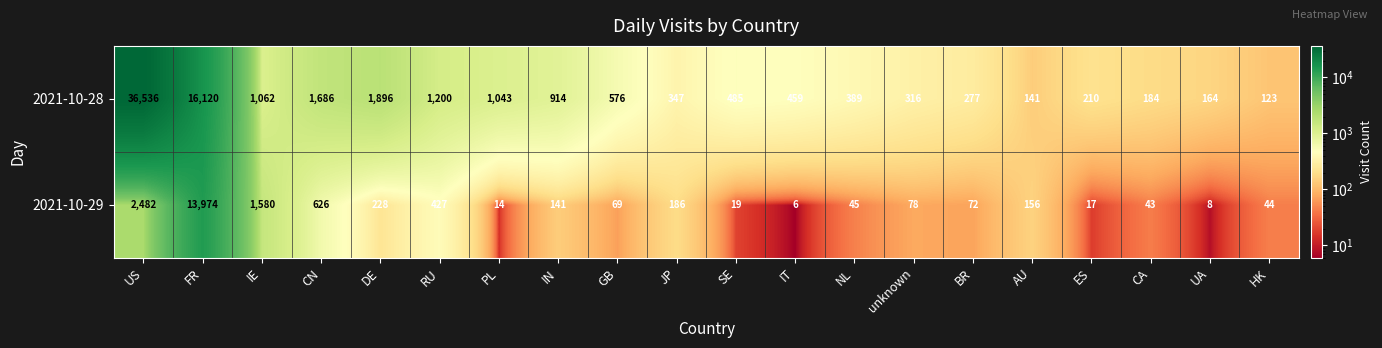

Which series changed the most between PL and IT?

2021-10-28